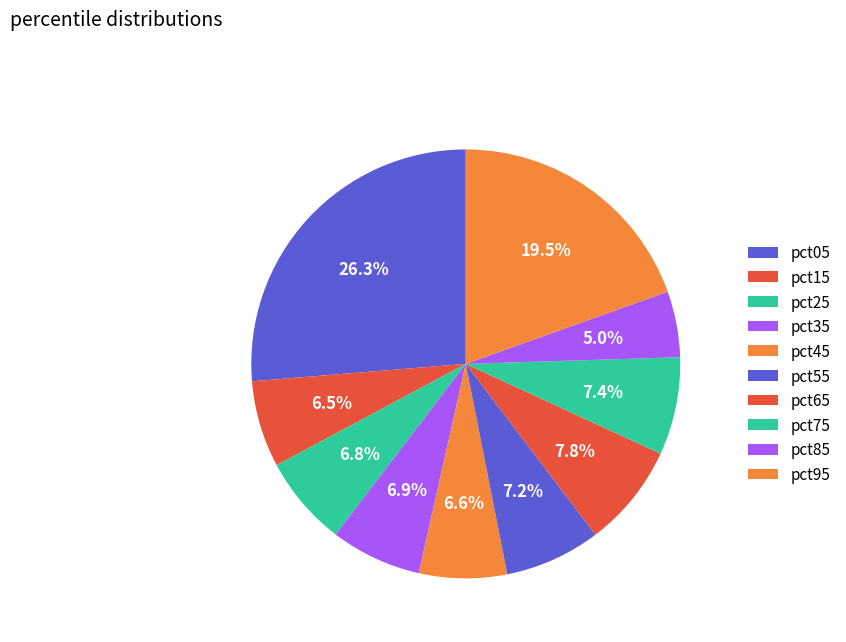

How many slices are in this pie chart?

10